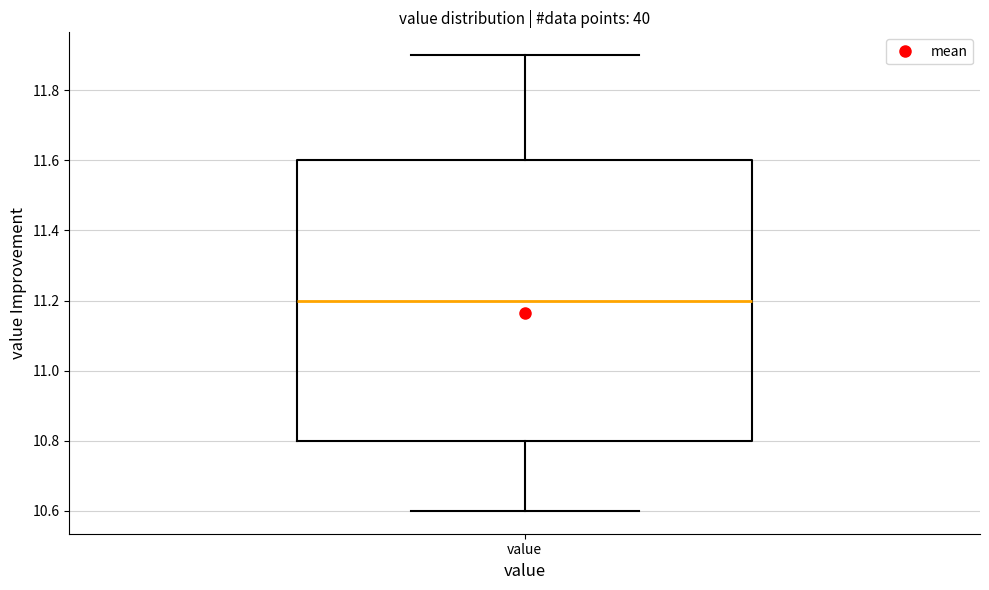

Where is the upper edge of the box for value on the y-axis? The values are not printed on the chart, so give them approximately, as read against the axis.

11.6